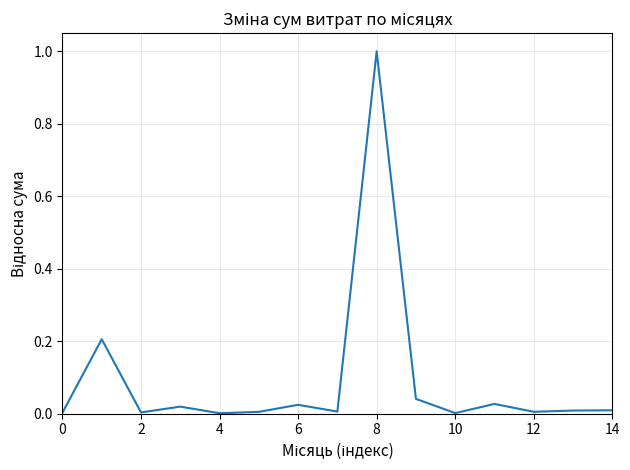

What is the difference between the maximum and minimum values?

1.0